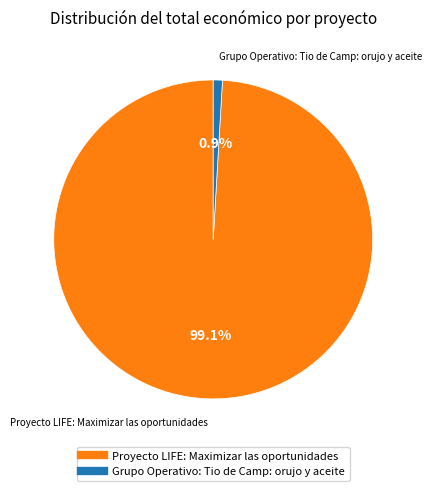

What is the majority slice?

Proyecto LIFE: Maximizar las oportunidades